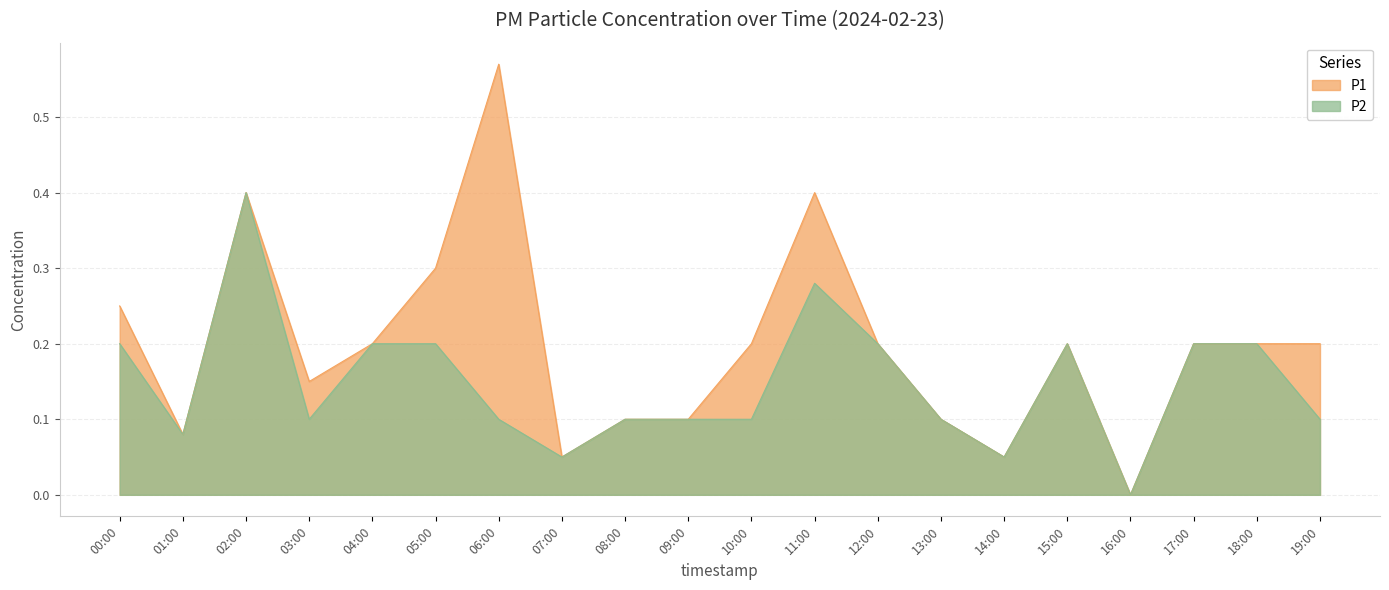

Where is the first local maximum for P2?

02:00